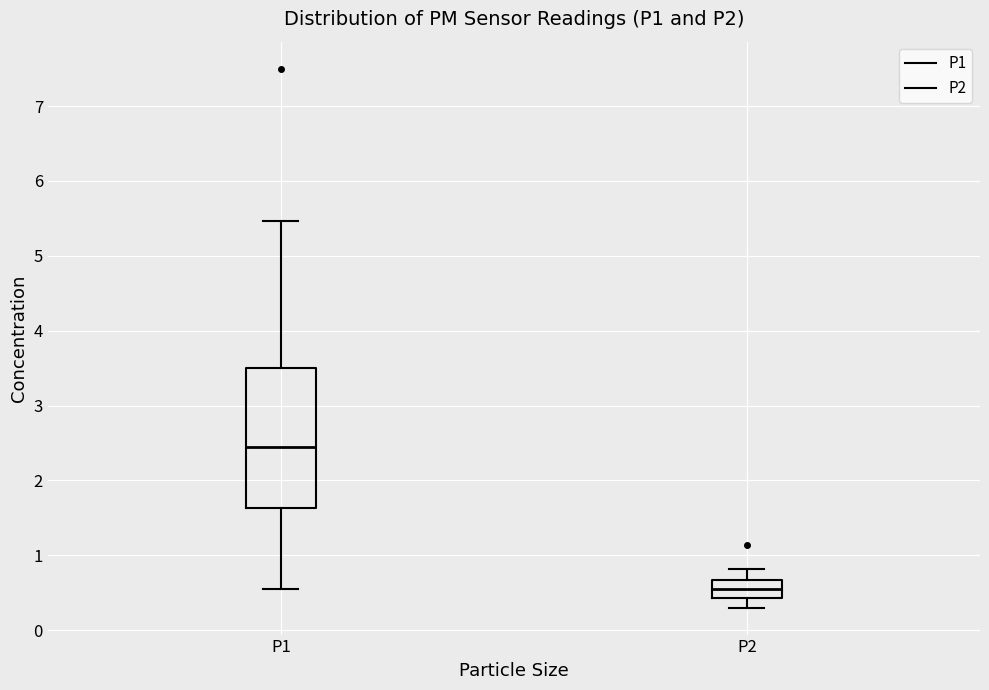

Where is the lower edge of the box for P2 on the y-axis? The values are not printed on the chart, so give them approximately, as read against the axis.

0.4